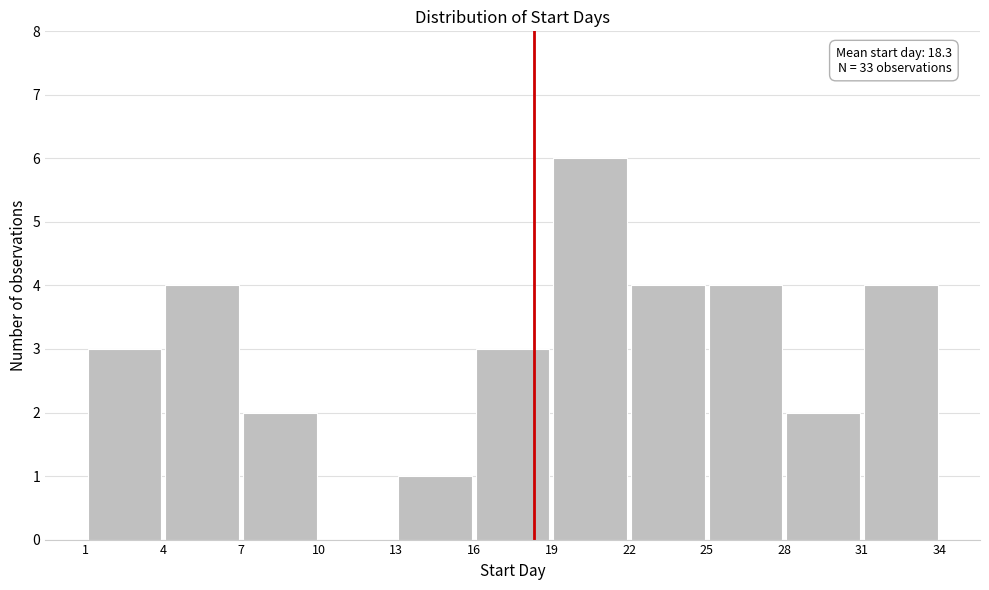

Over which range of the x-axis is the bar tallest?

19 to 22